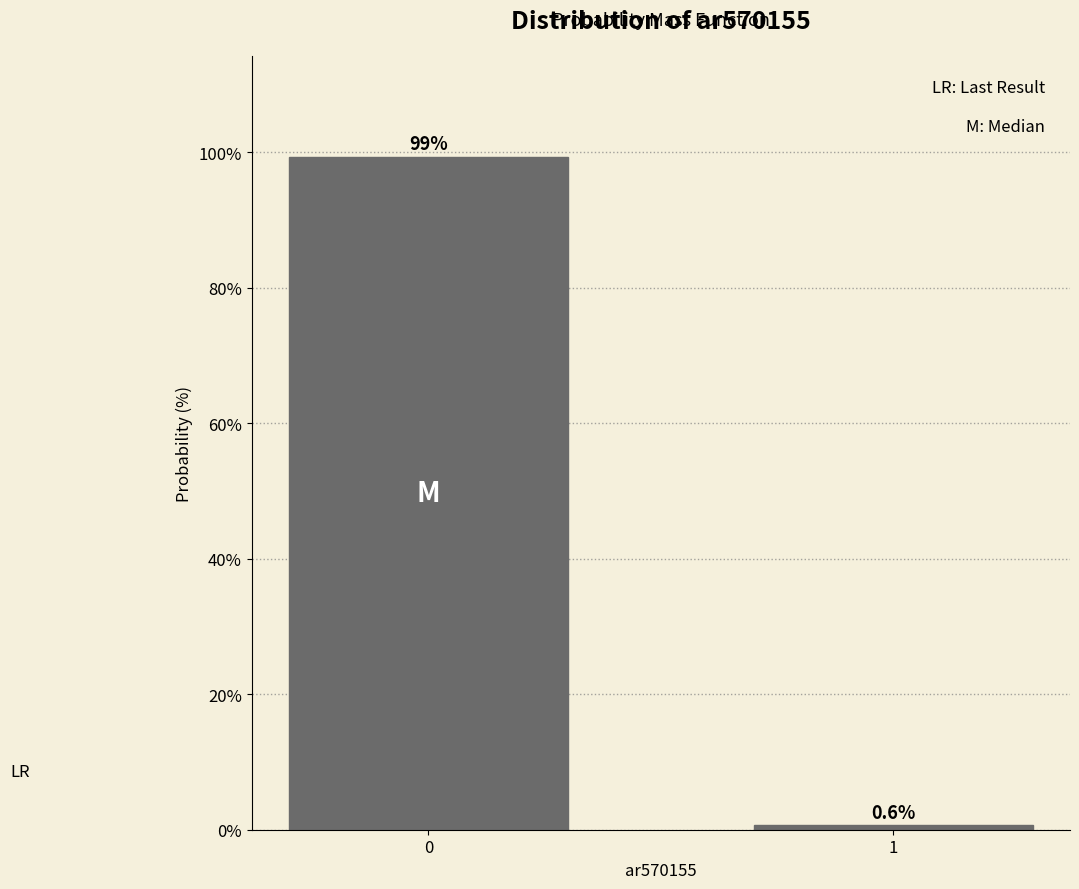

Reading right to left, what are all the values shown in this chart?

1=0.6	0=99.4